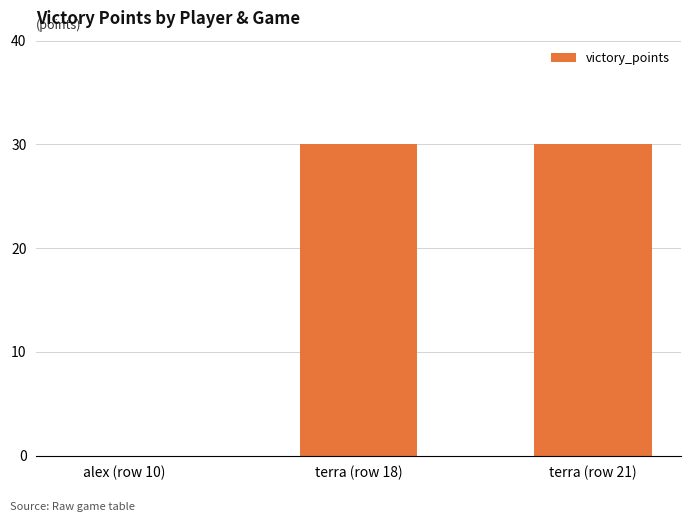

What is the sum of all values?

60